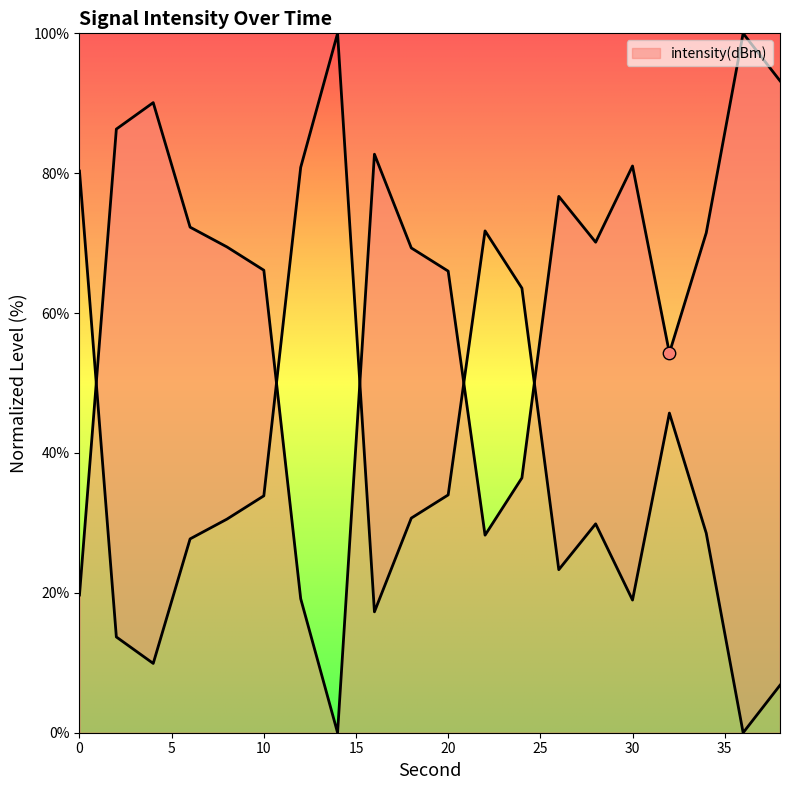

Approximately how many times larger is the value at 34 compared to 8?

1.0